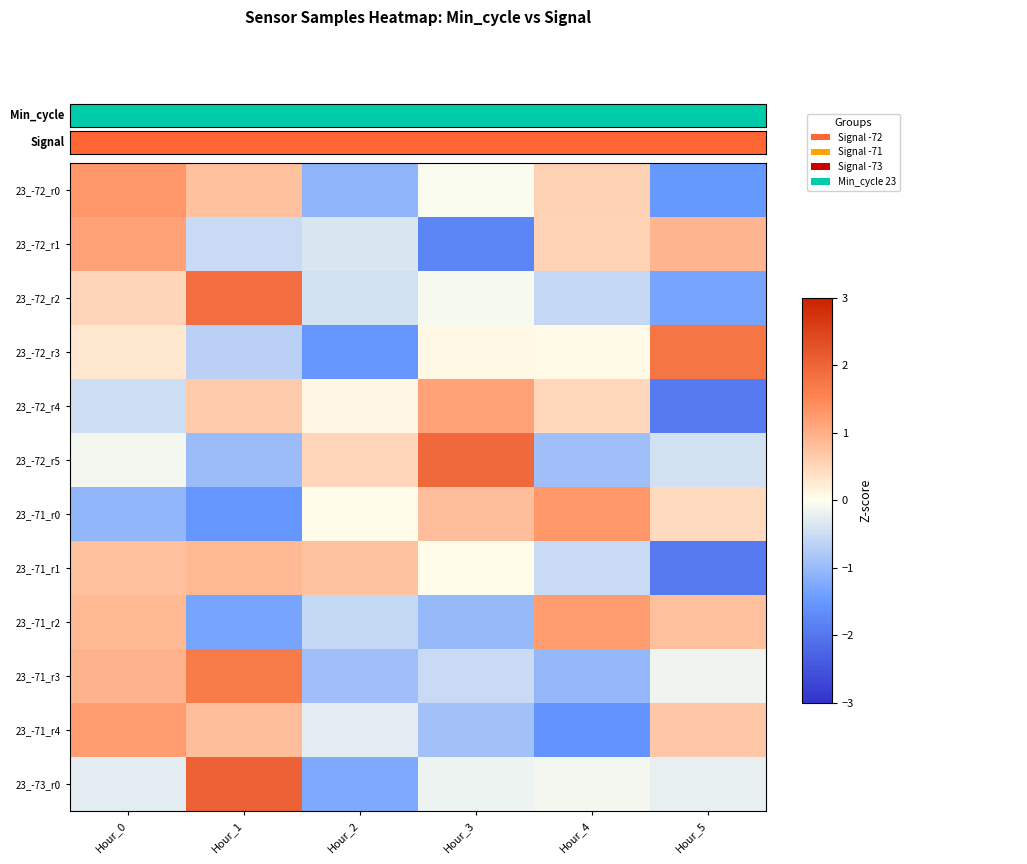

Rank the series at Hour_3 from lowest to highest value.

23_-72_r1, 23_-71_r2, 23_-71_r4, 23_-71_r3, 23_-73_r0, 23_-72_r2, 23_-72_r0, 23_-71_r1, 23_-72_r3, 23_-71_r0, 23_-72_r4, 23_-72_r5